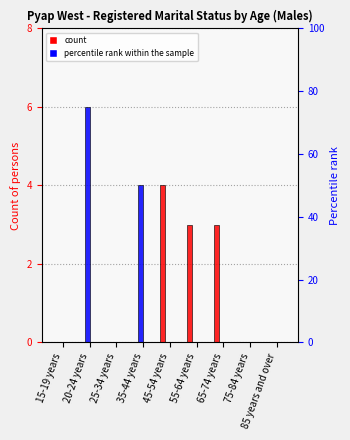

Which series has the widest spread of values?

Never married